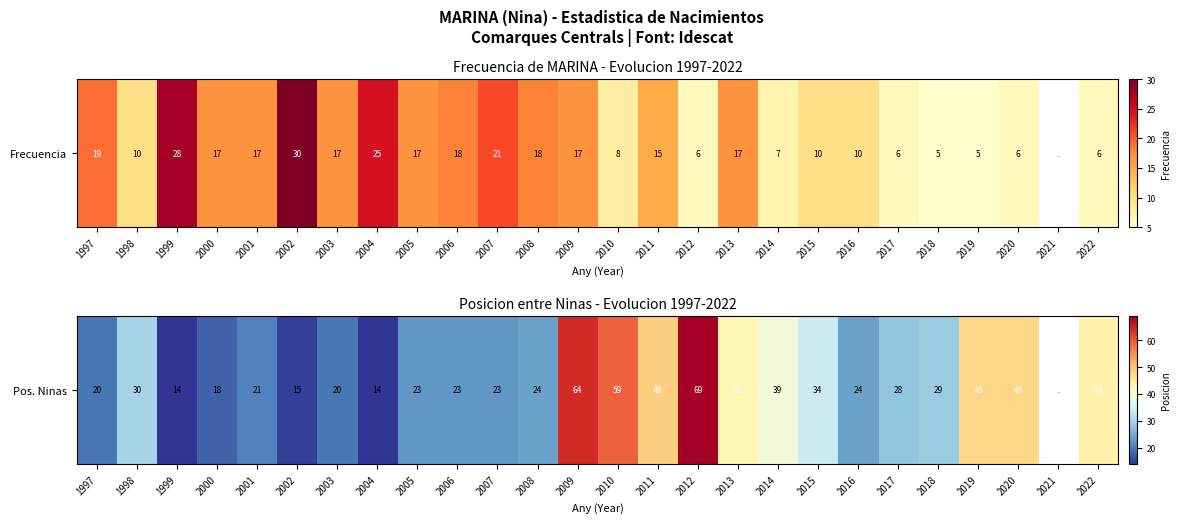

What is the change in value from 1998 to 2009?

+34.0